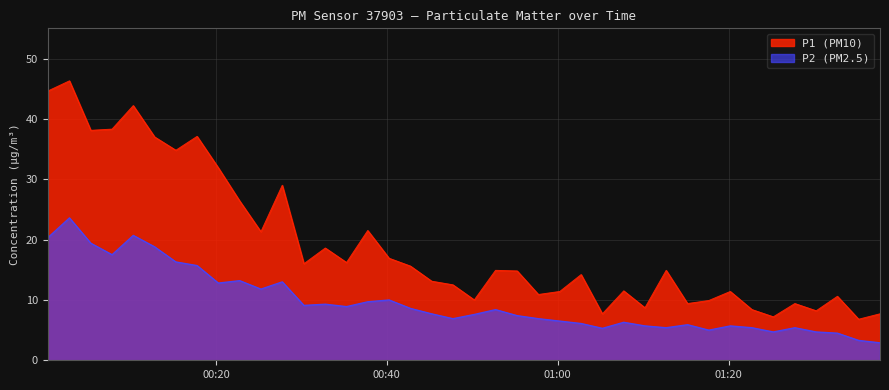

What is the highest value of the P2 (PM2.5) series?

23.6